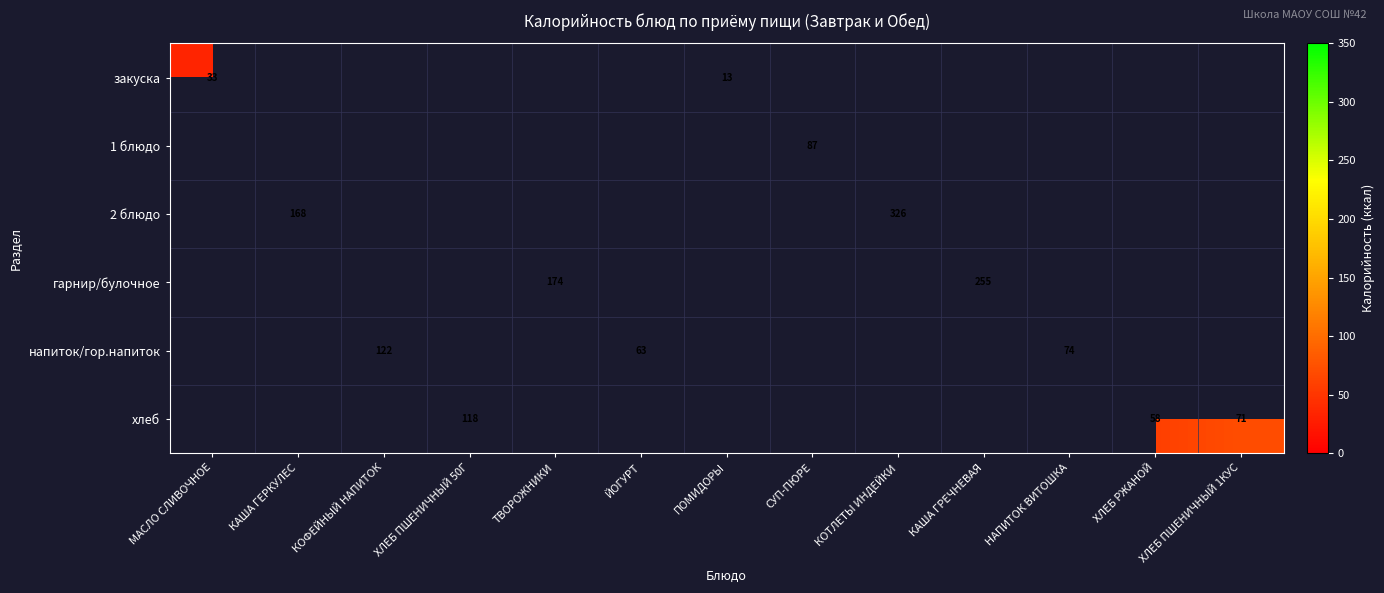

At КОТЛЕТЫ ИНДЕЙКИ, list the series in order from smallest to largest.

закуска, 1 блюдо, 2 блюдо, гарнир/булочное, напиток/гор.напиток, хлеб